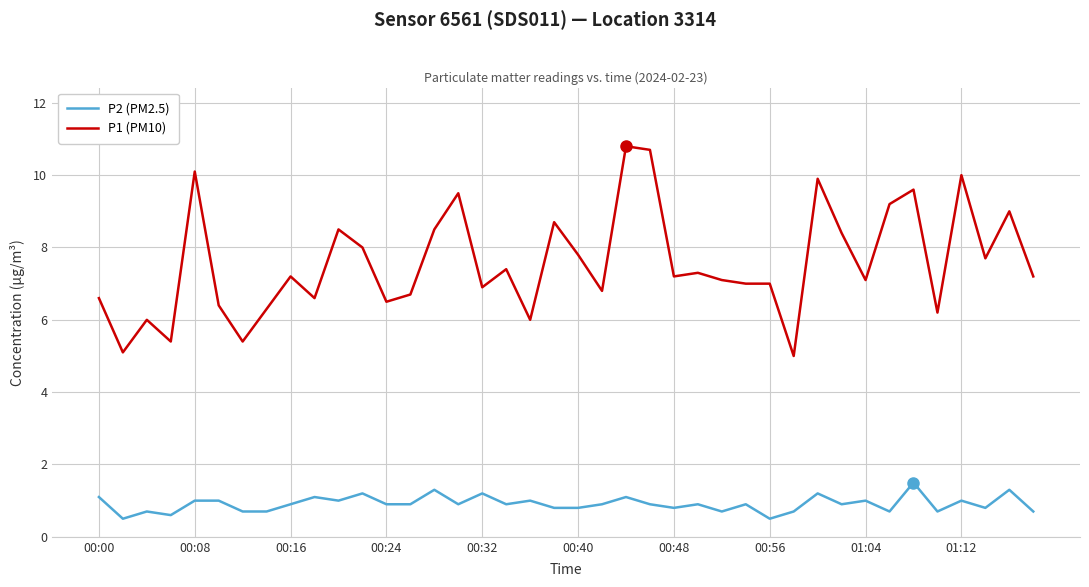

What is the sum of all P2 (PM2.5) values?

36.4